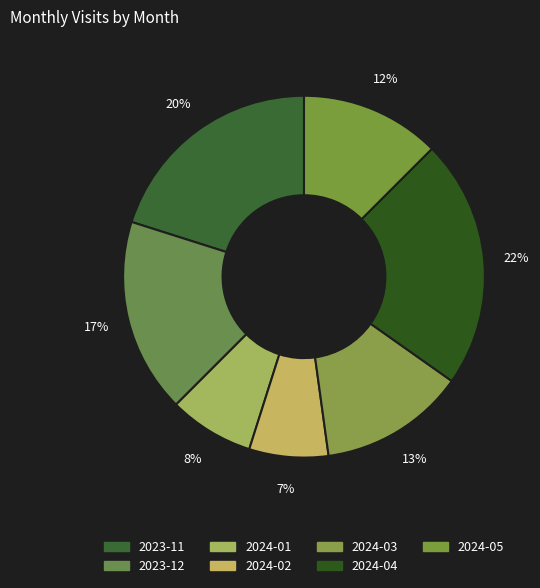

How many segments does this pie chart have?

7